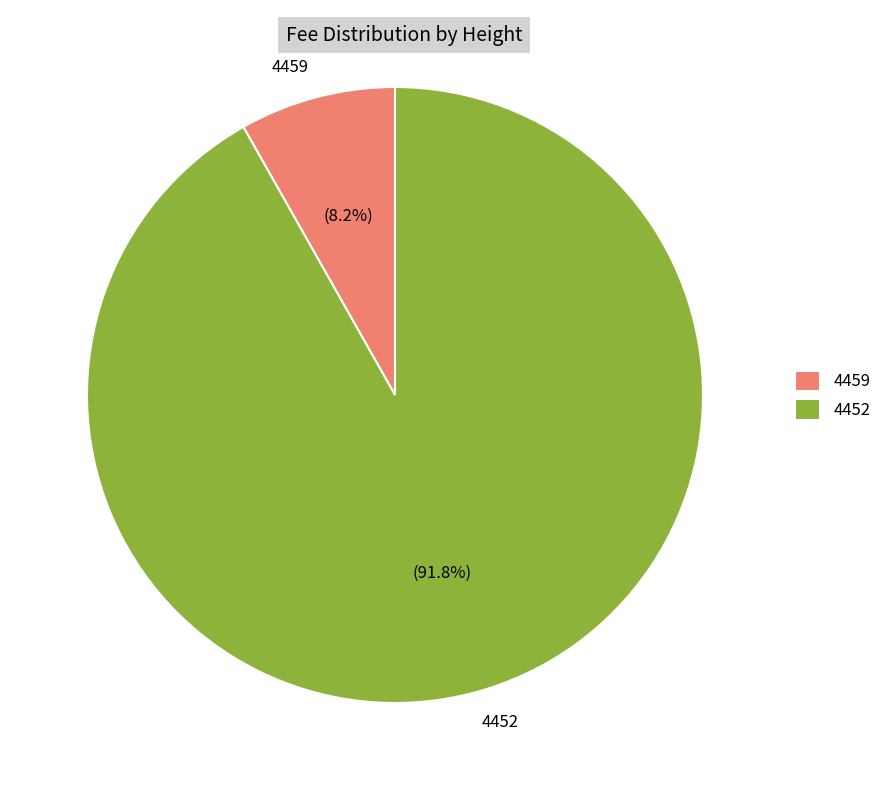

What portion of the pie excludes 4459?

91.8%